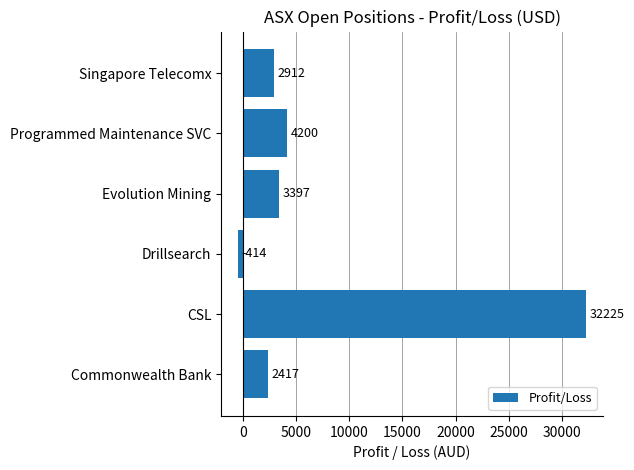

What is the difference between the maximum and minimum values?

32638.8